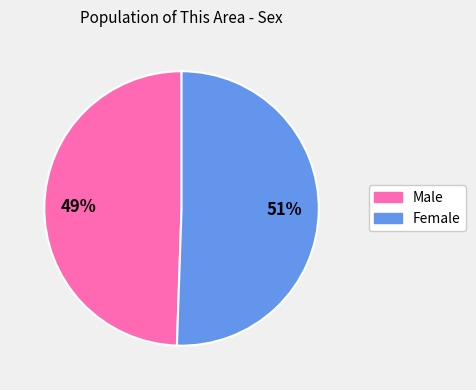

Which category accounts for the majority?

Female